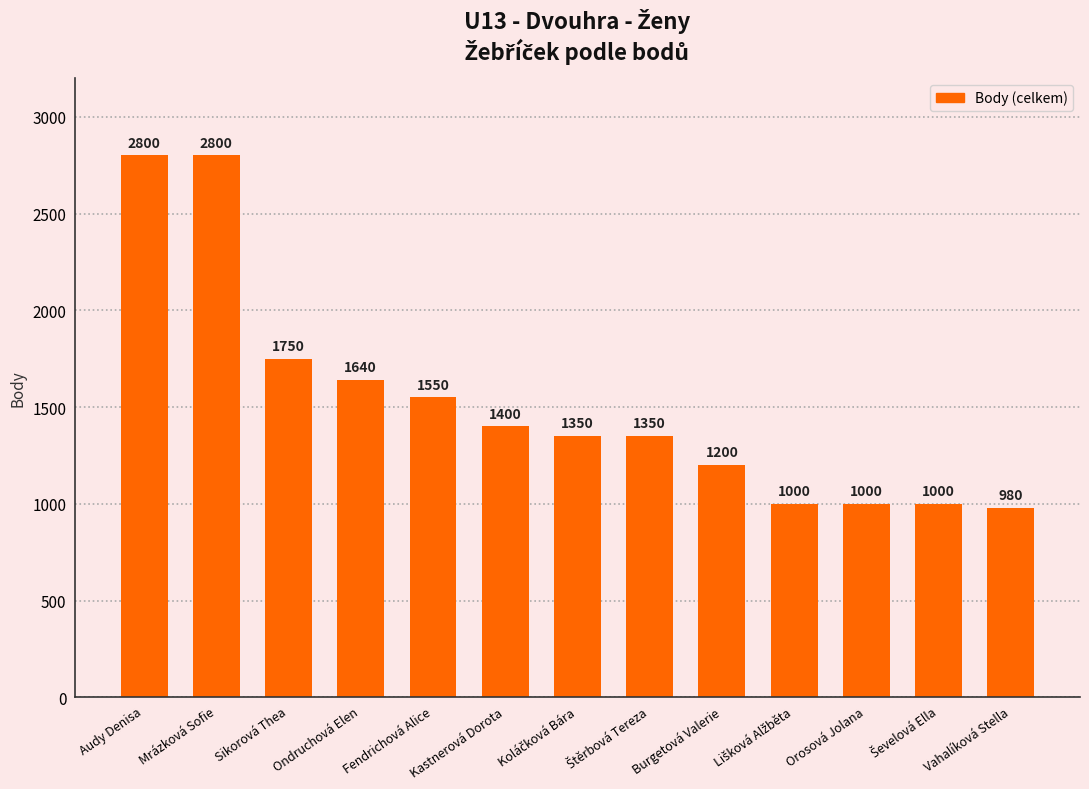

What is the difference between the values at Ondruchová Elen and Burgetová Valerie?

440